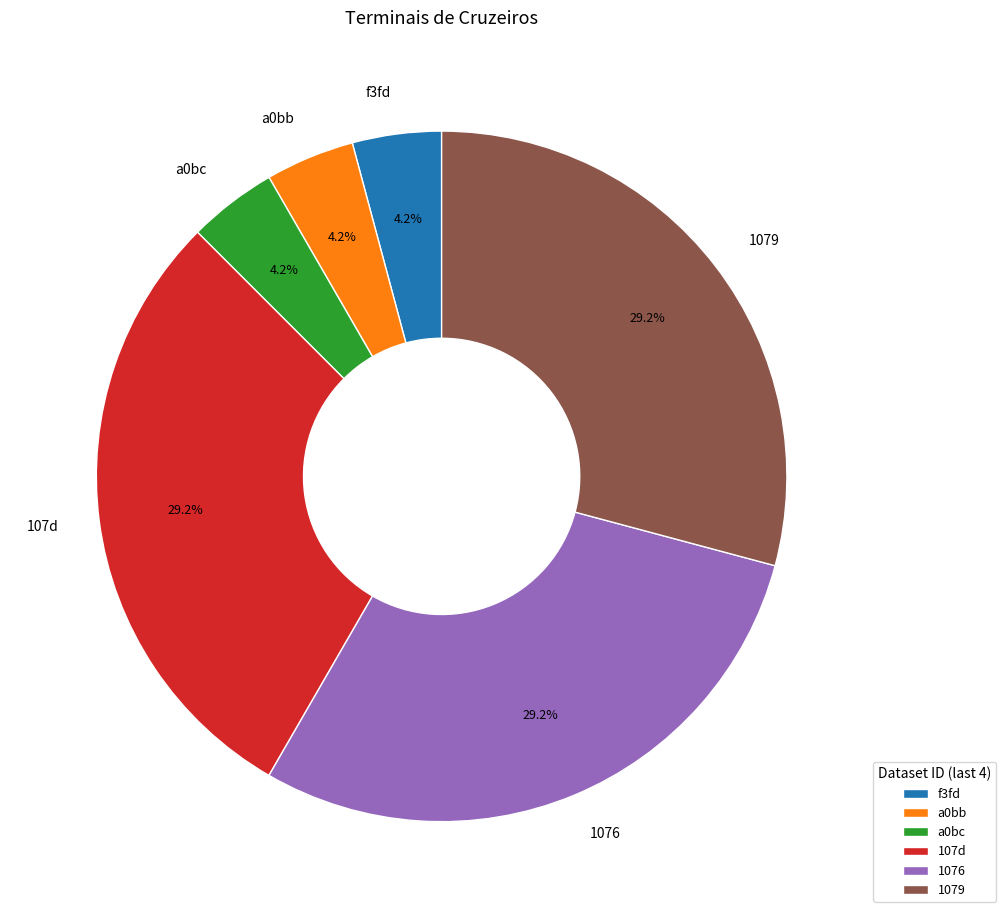

Approximately how many times larger is the value at 1076 compared to f3fd?

7.0